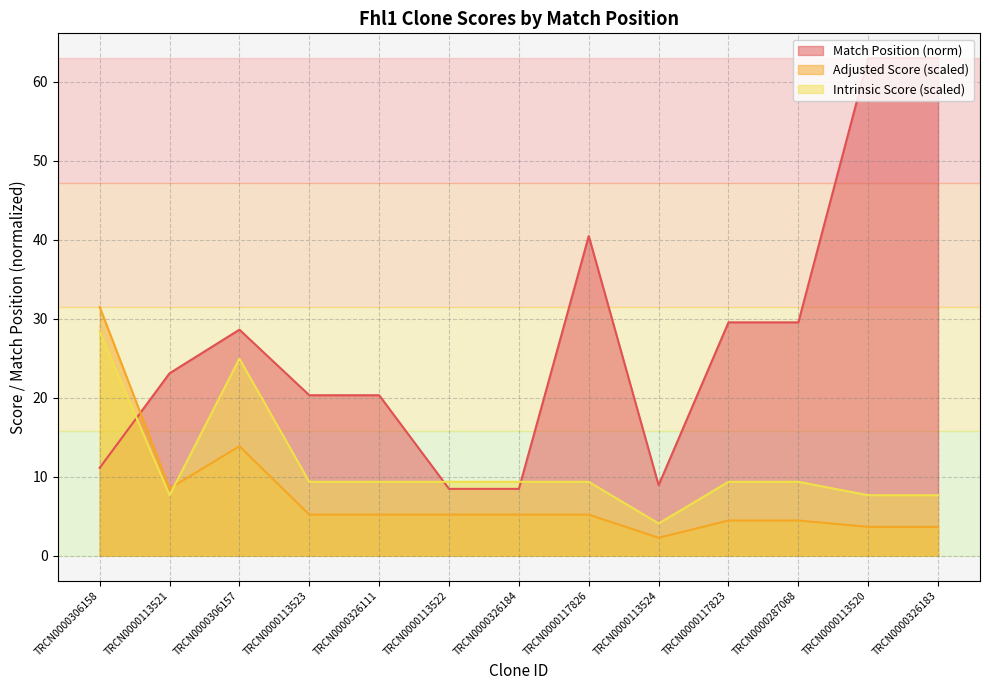

What is the highest value of the Match Position series?

63.0